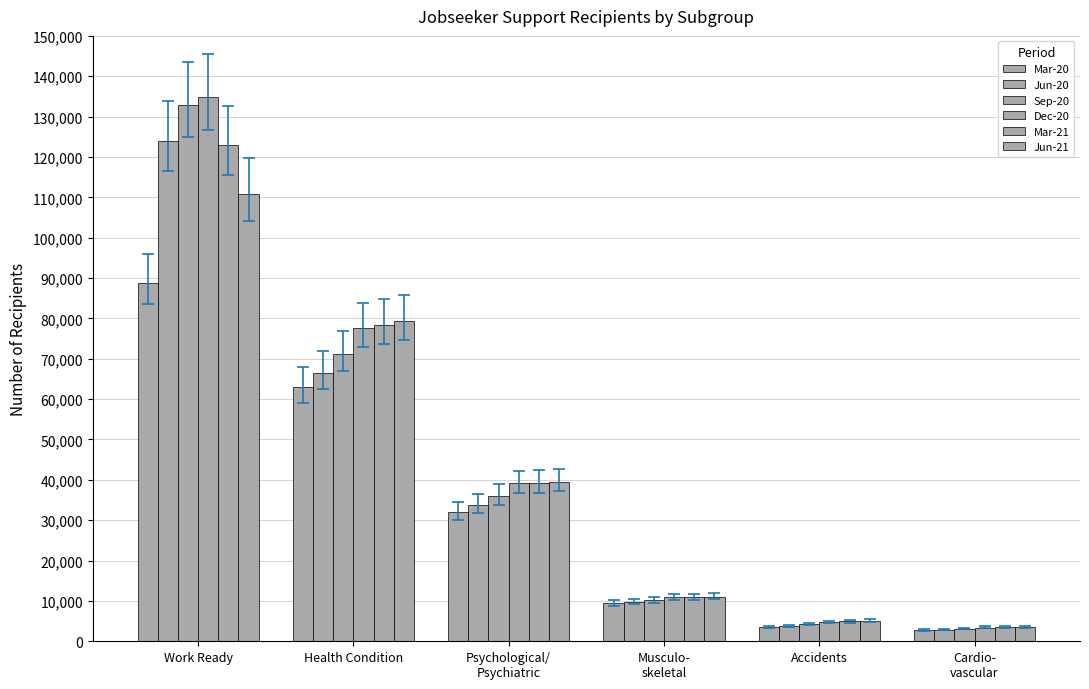

How many distinct data groups are displayed?

6